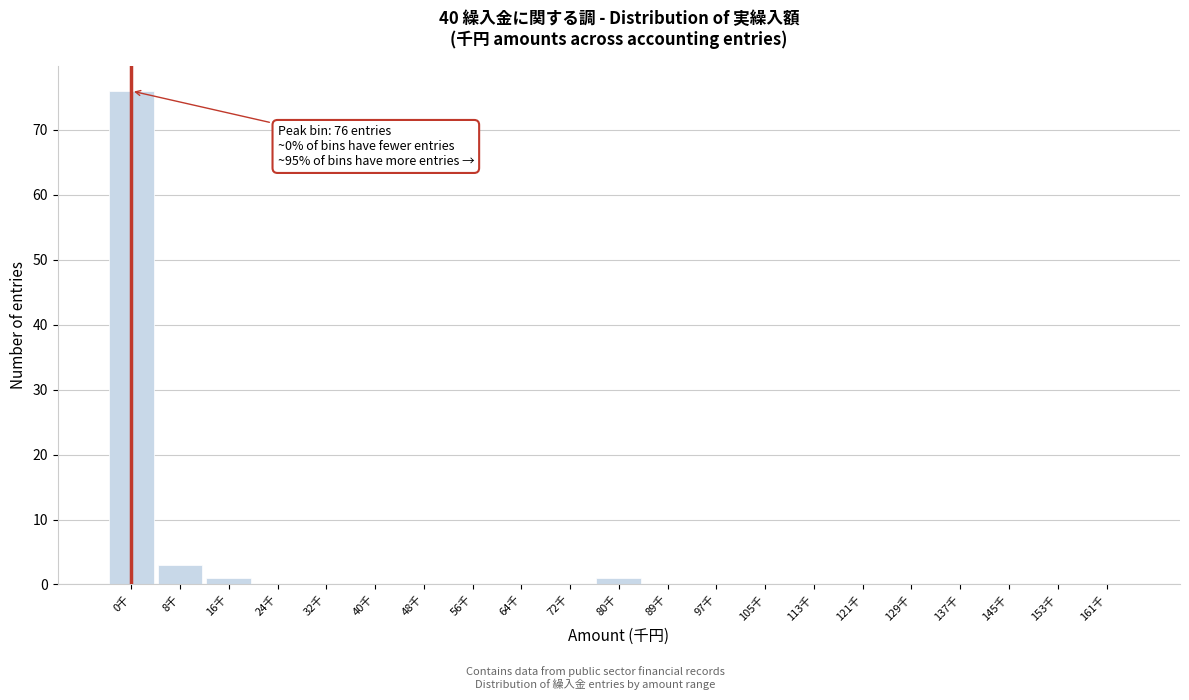

Reading left to right, extract all data points from this chart.

0千=76	8千=3	16千=1	24千=0	32千=0	40千=0	48千=0	56千=0	64千=0	72千=0	80千=1	89千=0	97千=0	105千=0	113千=0	121千=0	129千=0	137千=0	145千=0	153千=0	161千=0